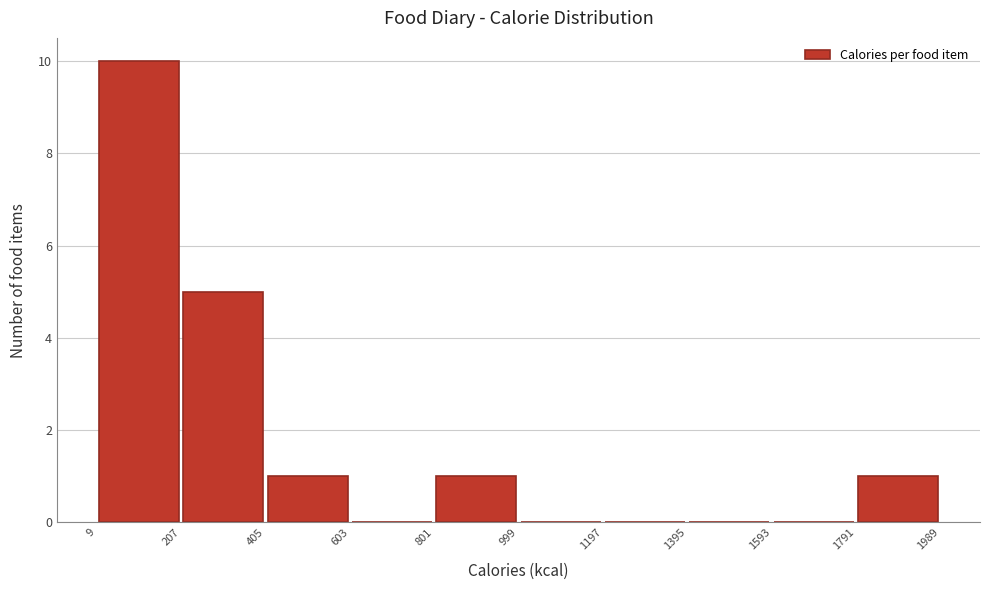

How tall is the bar that spans 9 to 207 on the x-axis? The values are not printed on the chart, so give them approximately, as read against the axis.

10